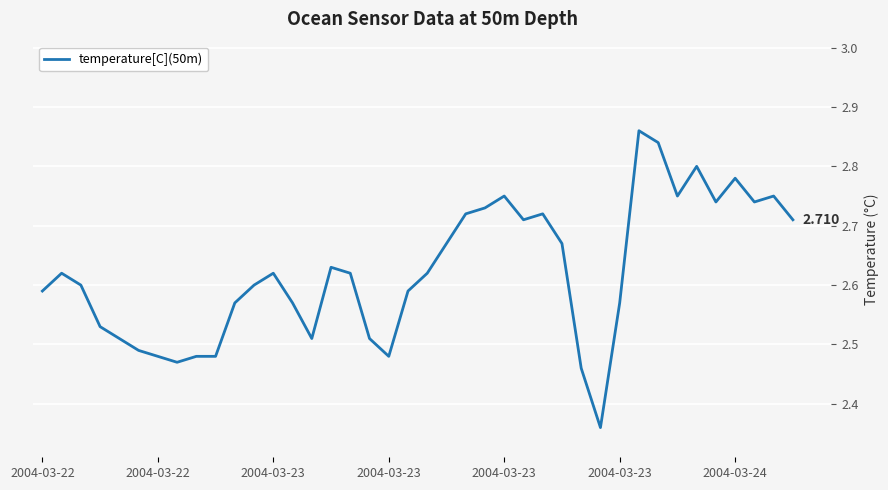

What is the maximum value shown in the chart?

2.9